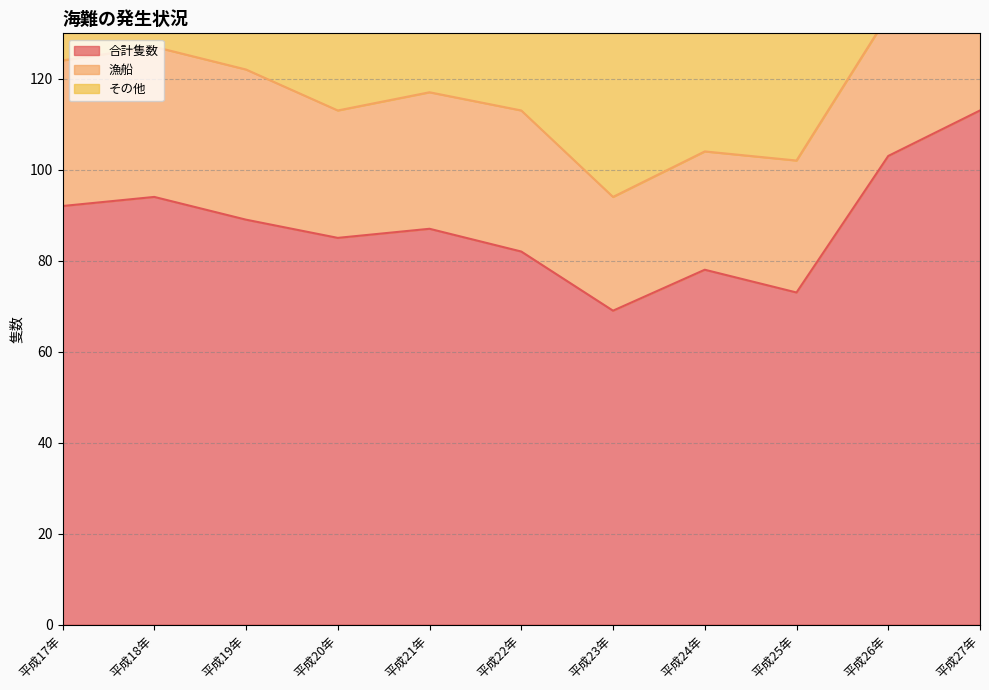

Is the value of その他 at 平成25年 greater than the value of 合計隻数 at 平成17年?

No